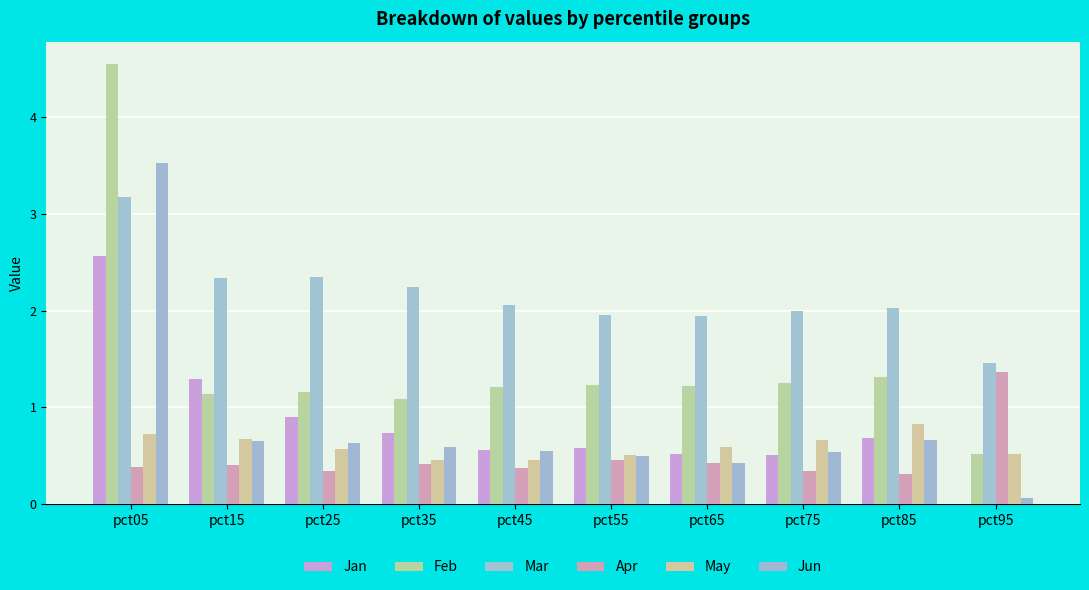

Where is Jun nearest to the value 1?

pct85